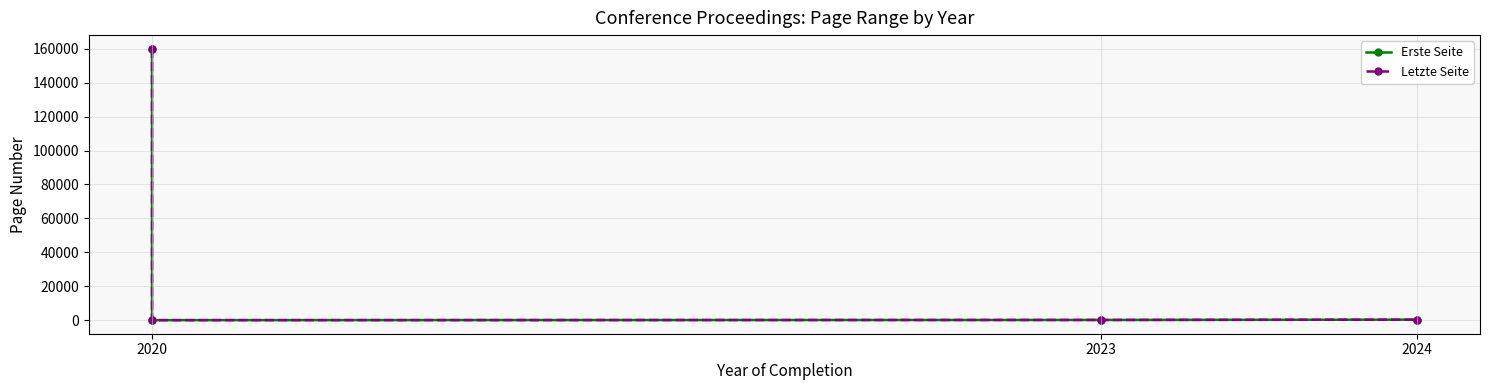

What is the approximate value of Erste Seite at 2020, to the nearest 50?

160000